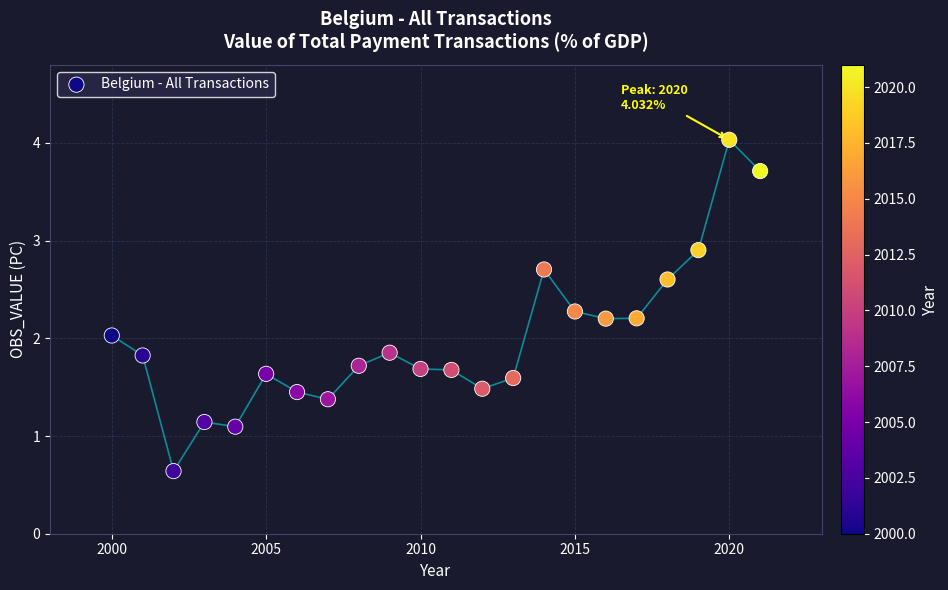

What is the range of Y values (max minus min)?

3.4